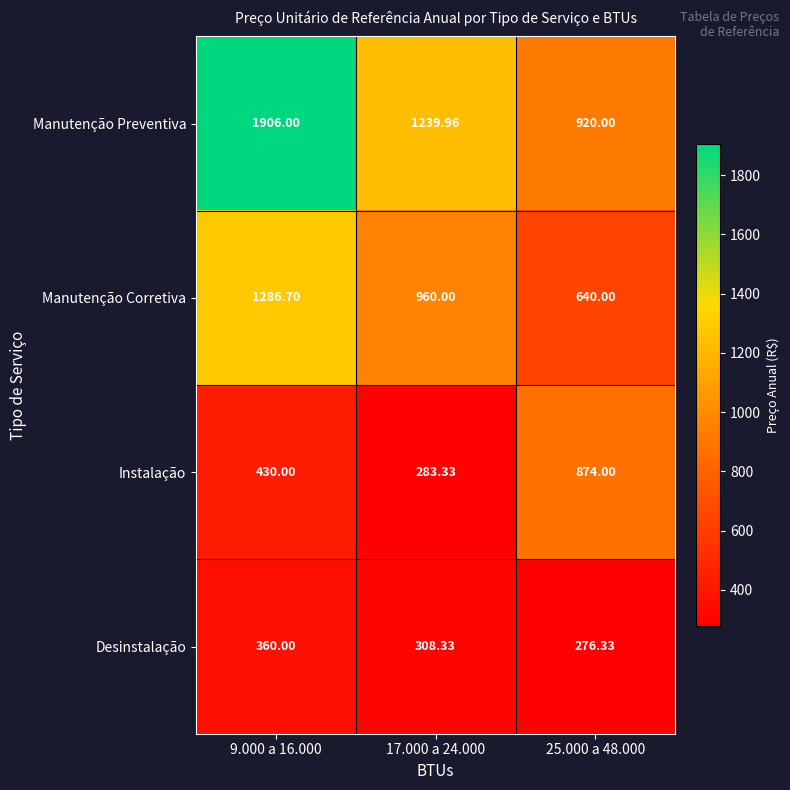

Which series has the largest total across all categories?

Manutenção Preventiva